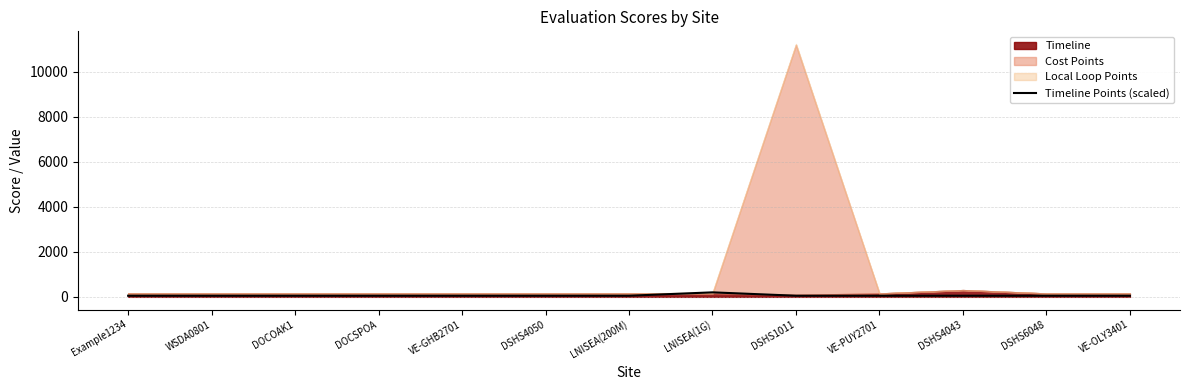

What is the label of the 4th point from the left?

DOCSPOA